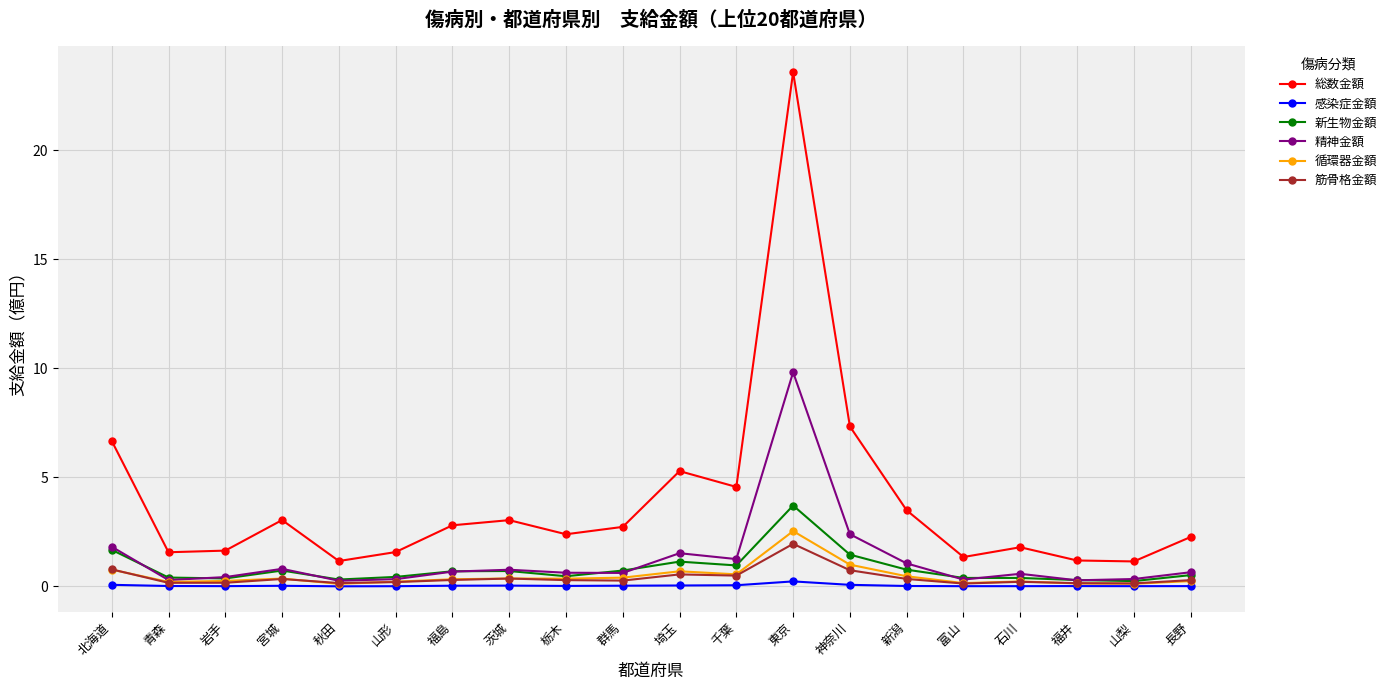

True or false: 新生物金額 and 総数金額 cross at least once.

False